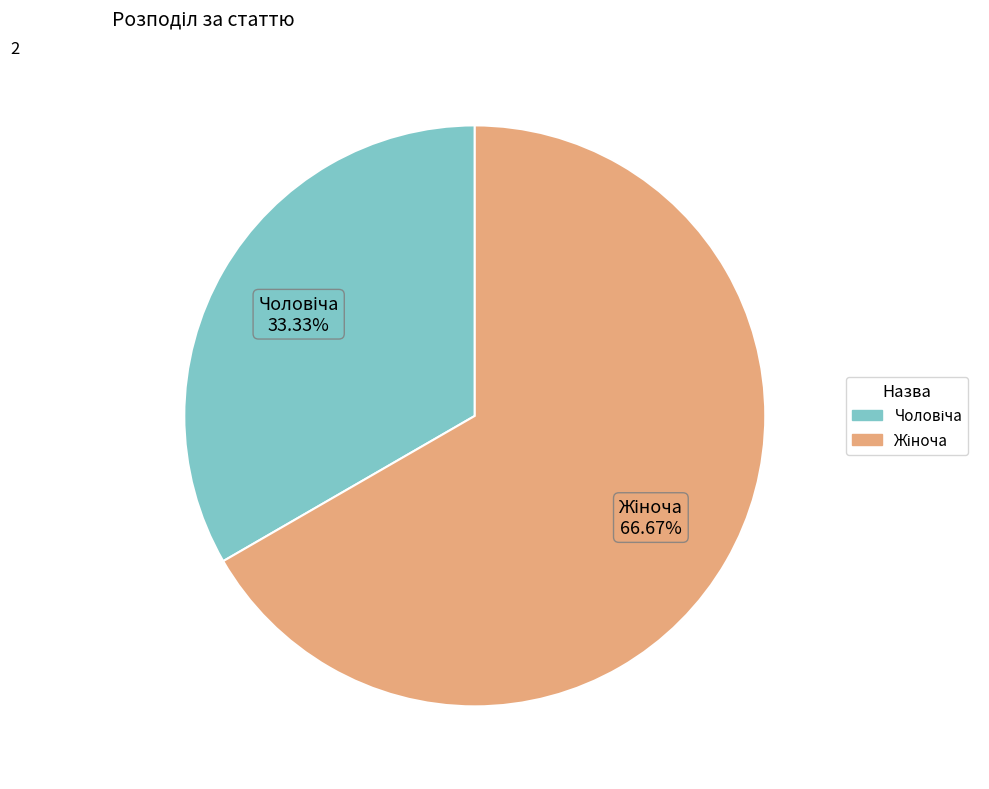

Does any single category account for the majority?

Yes